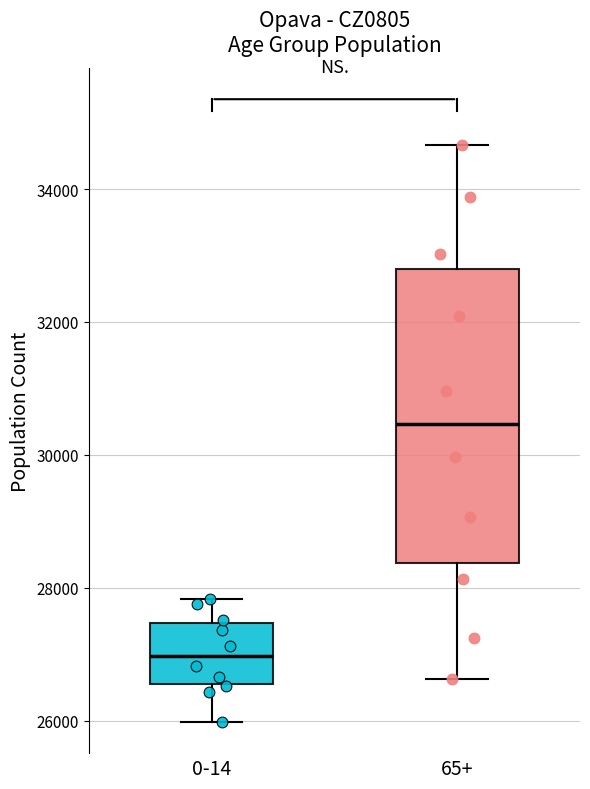

Which box is the tallest, from its lower edge to its upper edge?

65+